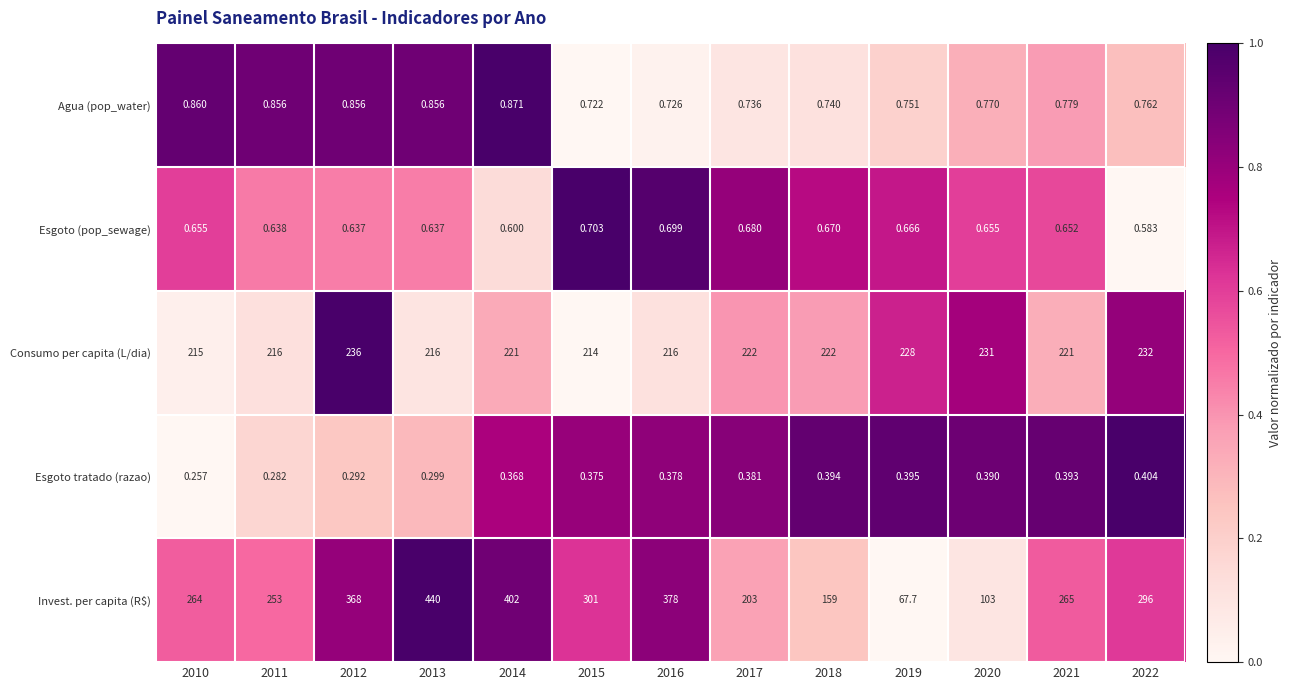

Which series has the widest spread of values?

Invest. per capita (R$)